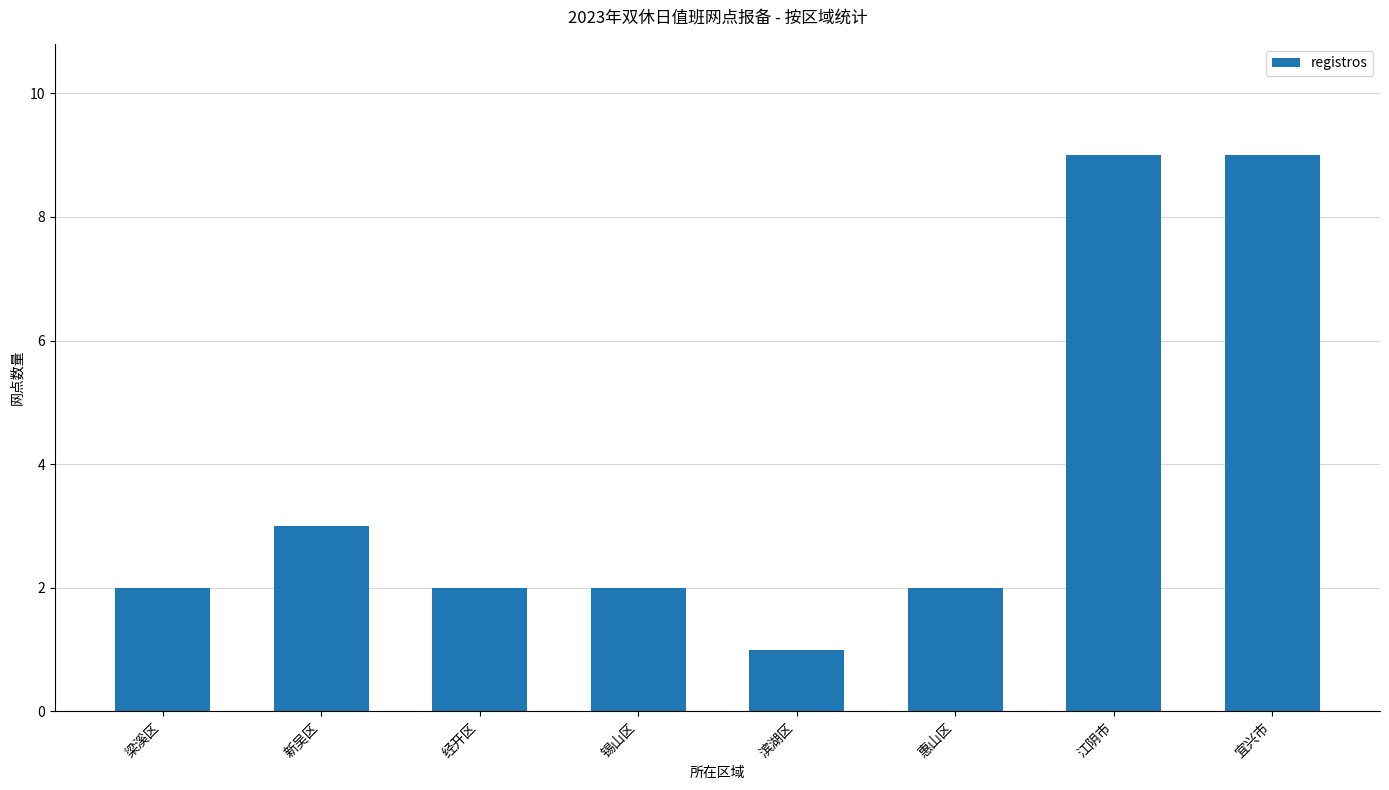

What is the difference between the maximum and minimum values?

8